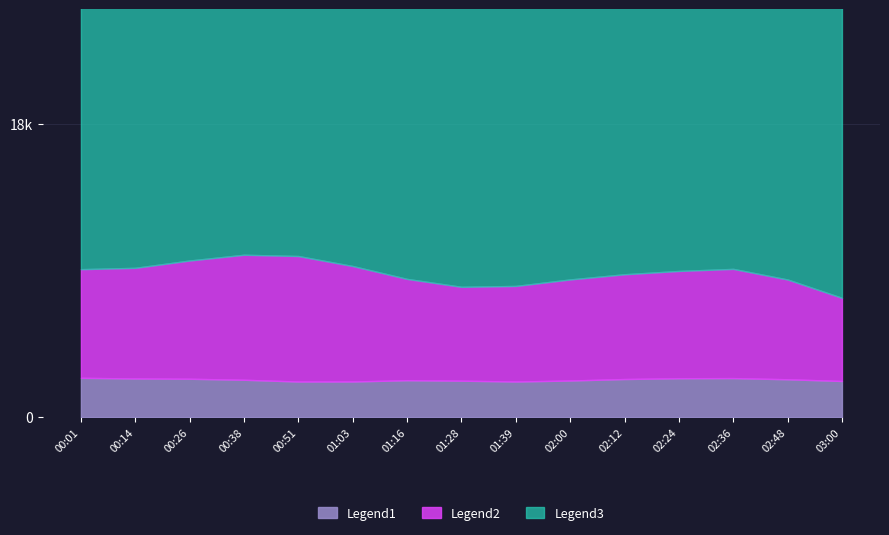

How many interior local peaks does the Legend3 series have?

5